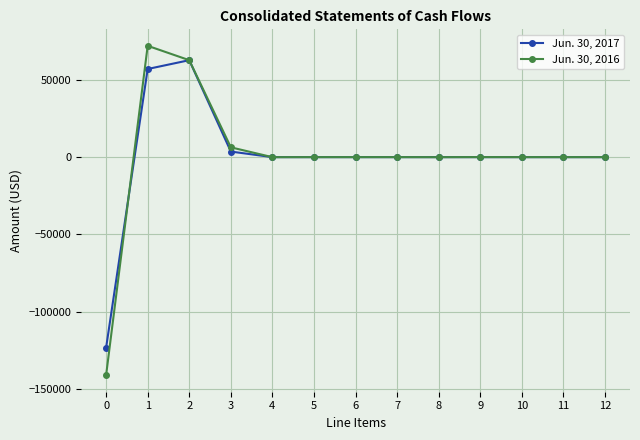

What is the minimum value shown in the chart?

-141067